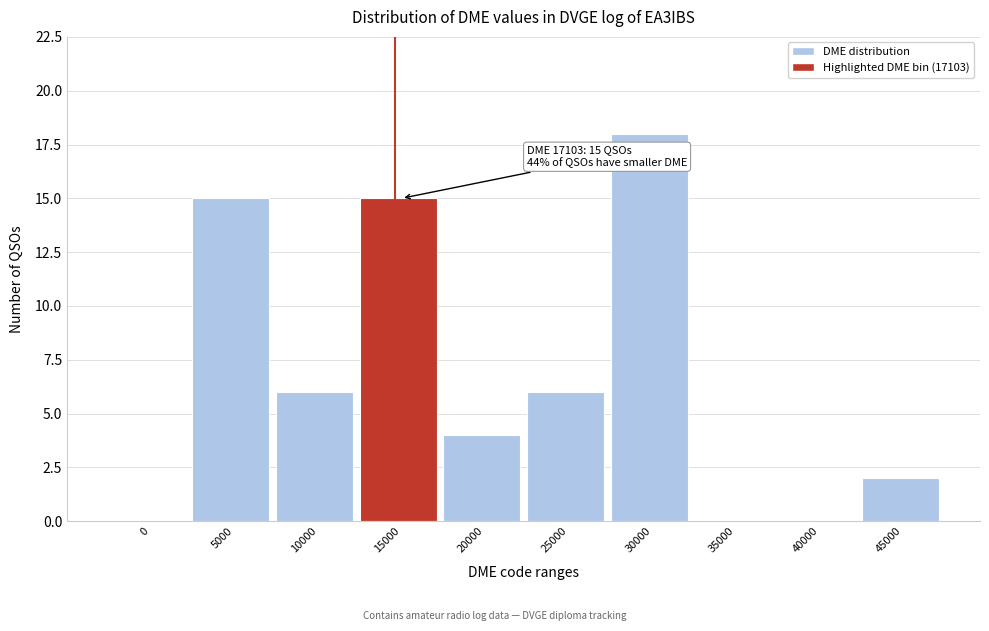

Reading left to right, extract all data points from this chart.

0=0	5000=15	10000=6	15000=15	20000=4	25000=6	30000=18	35000=0	40000=0	45000=2